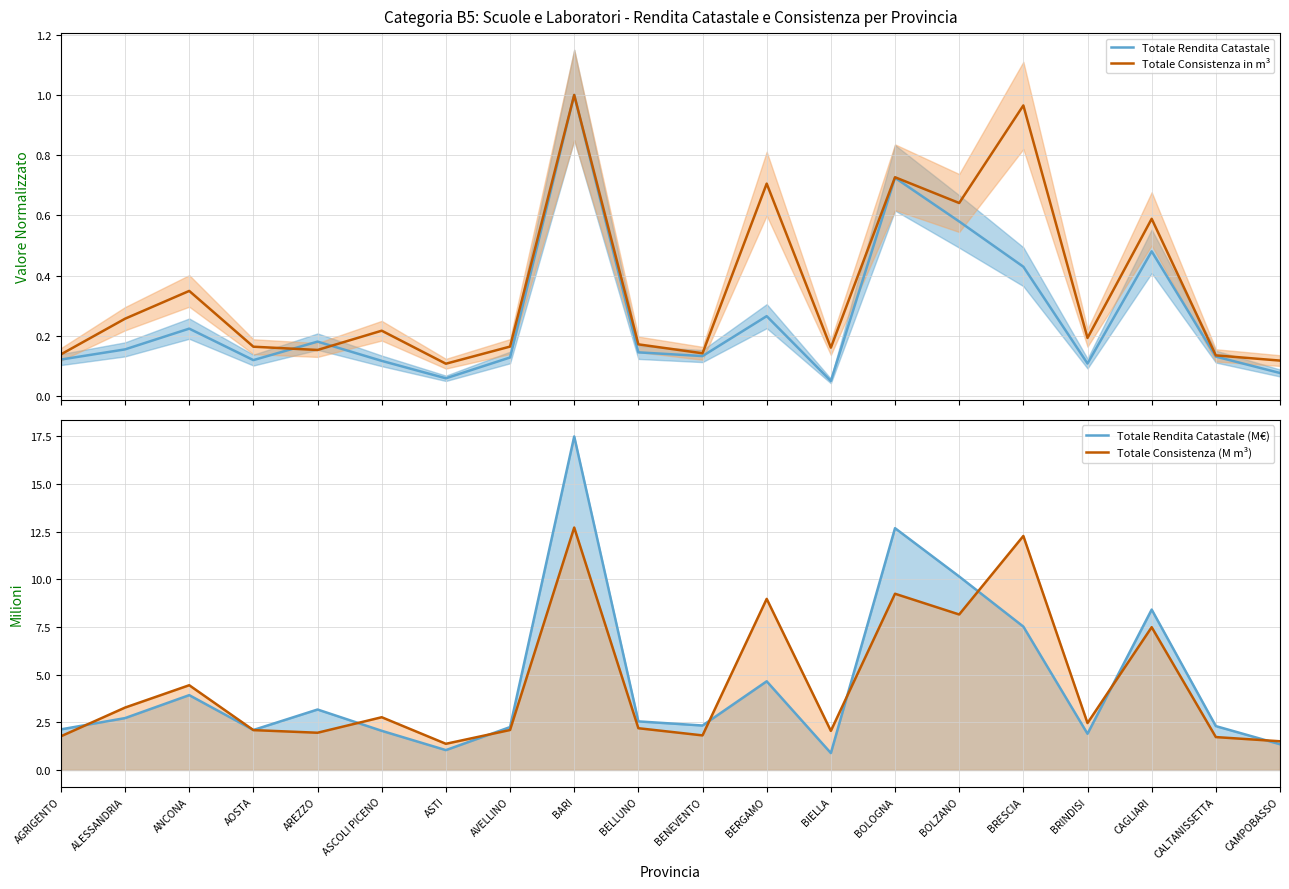

The value of Totale Rendita Catastale (M€) at ASCOLI PICENO is 3.2. True or false?

False